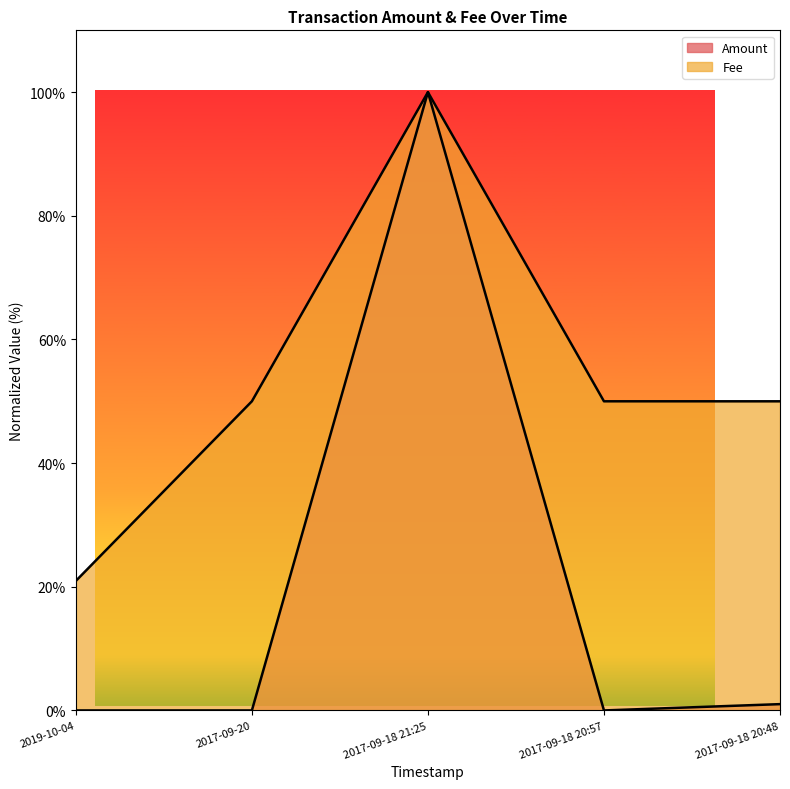

Which series has the widest spread of values?

Amount